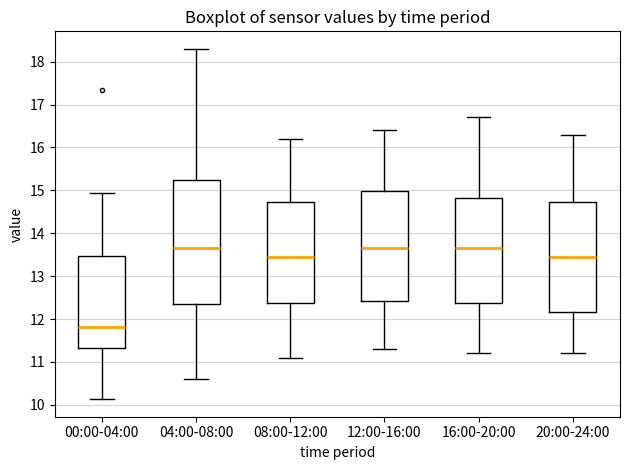

Which box is the tallest, from its lower edge to its upper edge?

04:00-08:00